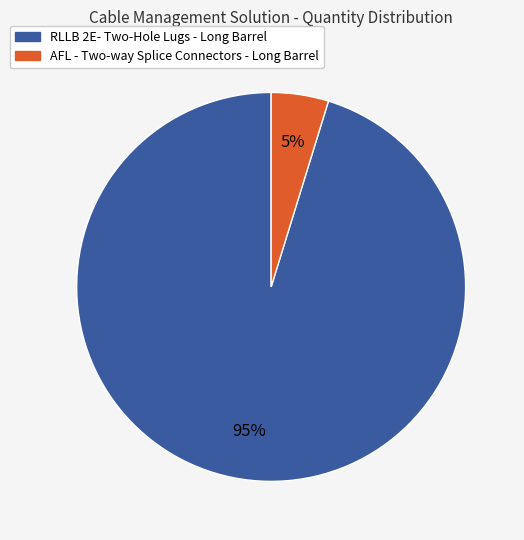

Which slice represents more than half of the pie?

RLLB 2E- Two-Hole Lugs - Long Barrel